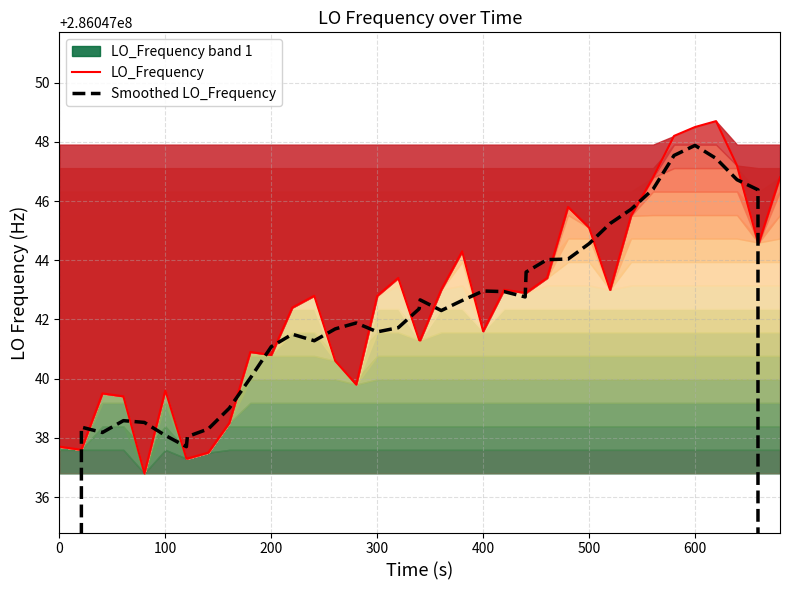

What is the average value of the LO_Frequency series?

286047042.3